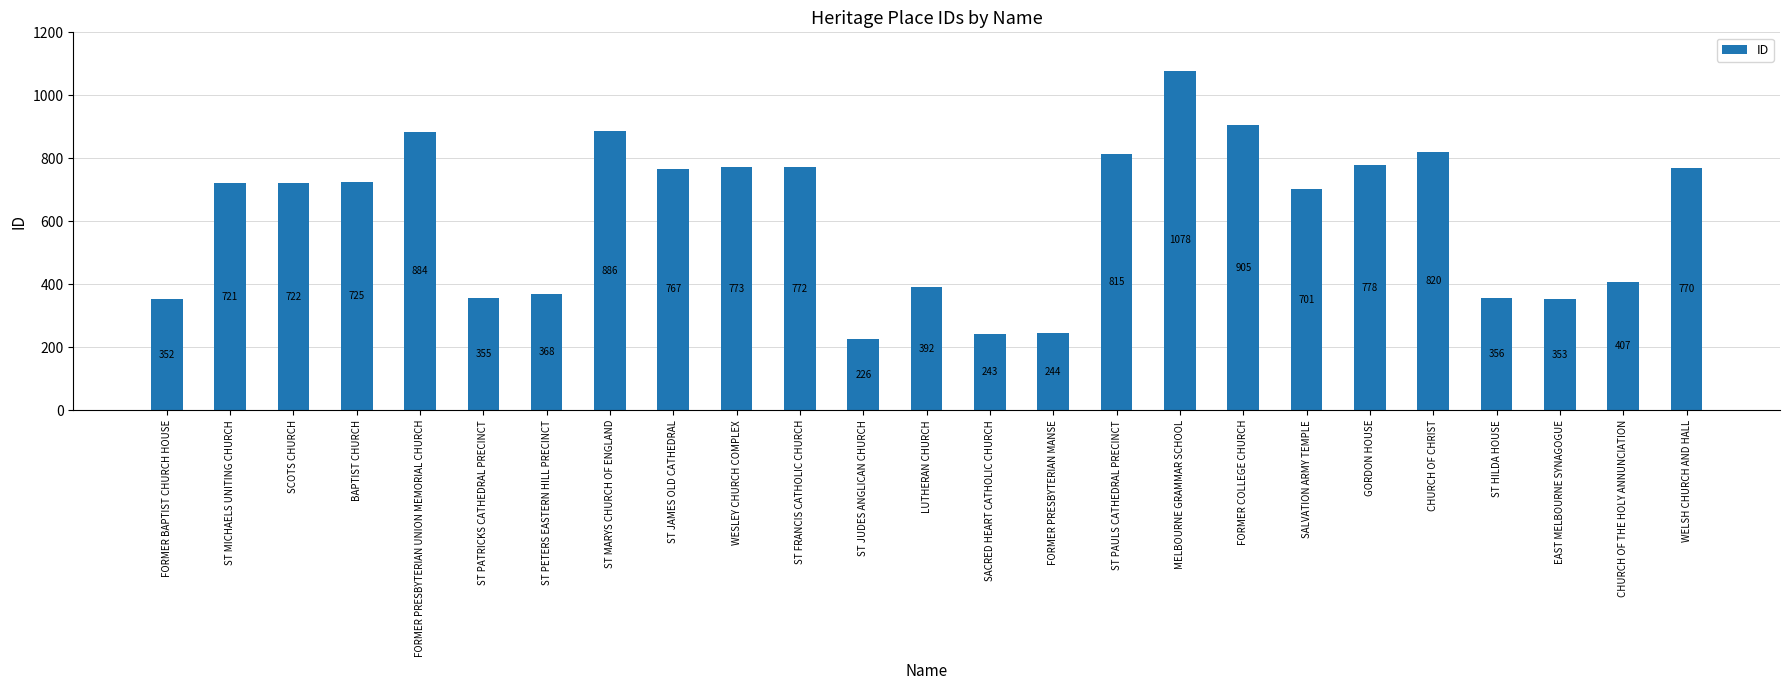

True or false: the data shows 205 at ST JAMES OLD CATHEDRAL.

False